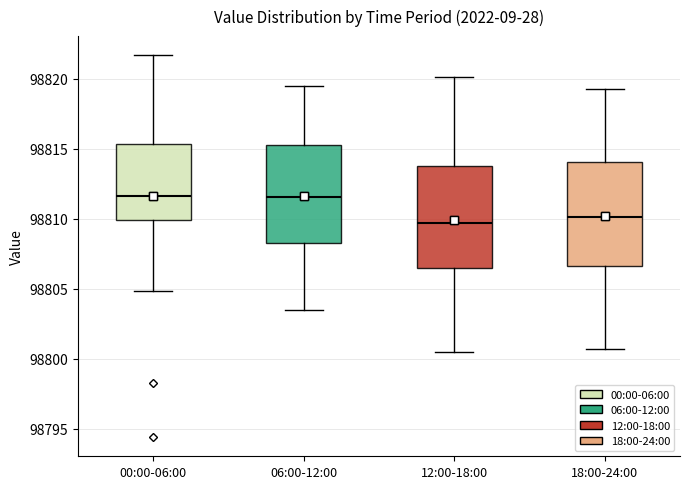

Reading left to right, read every box against the y-axis: the position of its median line, the range the box covers, and the ends of its whiskers. The values are not printed on the chart, so give them approximately, as read against the axis.

00:00-06:00: median 98811.5, box 98810.0 to 98815.5, whiskers 98805.0 to 98821.5
06:00-12:00: median 98811.5, box 98808.5 to 98815.5, whiskers 98803.5 to 98819.5
12:00-18:00: median 98809.5, box 98806.5 to 98814.0, whiskers 98800.5 to 98820.0
18:00-24:00: median 98810.0, box 98806.5 to 98814.0, whiskers 98800.5 to 98819.5